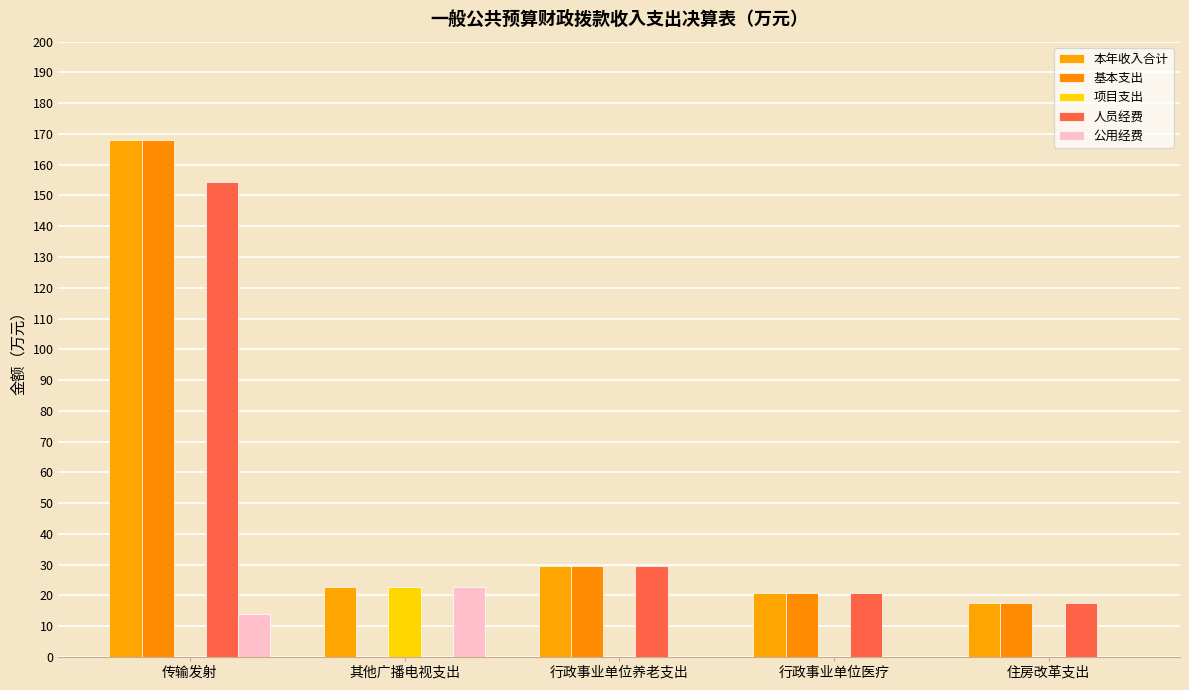

What is the label of the 2nd bar from the right?

行政事业单位医疗